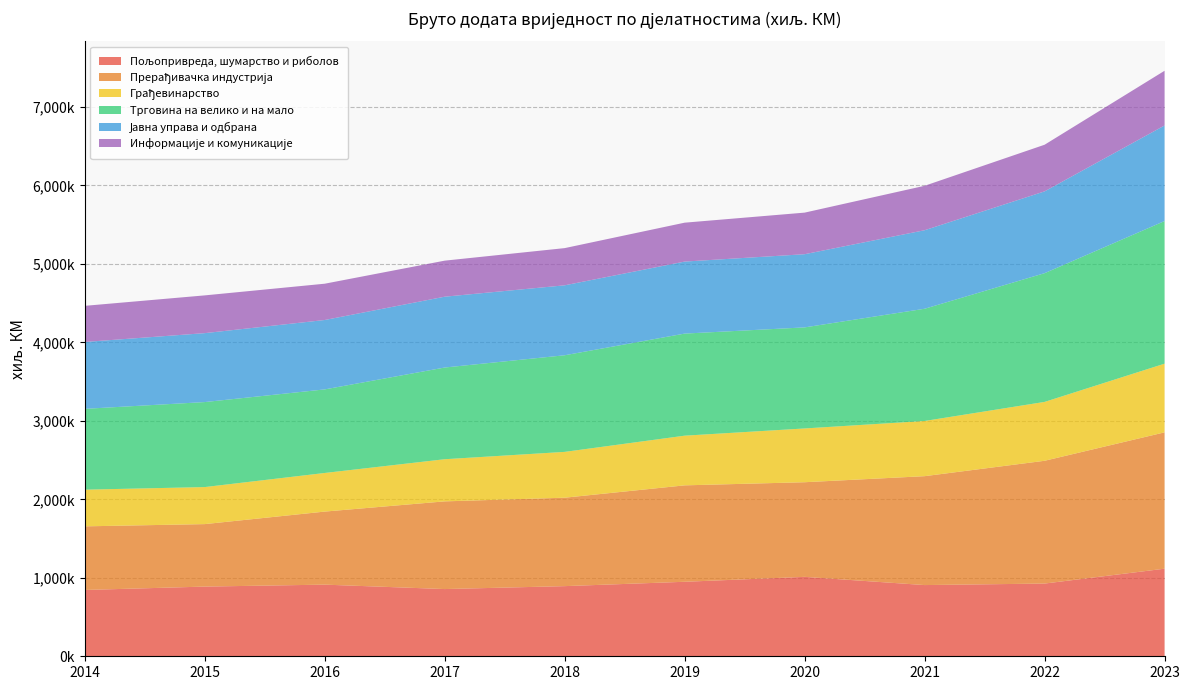

Reading left to right, what are all the values shown in this chart?

Пољопривреда, шумарство и риболов: 845113	888192	913030	856718	893960	949508	1012272	907507	926768	1116299
Прерађивачка индустрија: 810842	796303	931109	1117571	1127090	1228899	1206037	1387953	1564836	1737596
Грађевинарство: 467450	472112	492144	537208	584095	633222	685392	703468	750359	875346
Трговина на велико и на мало: 1030114	1083218	1065052	1168603	1231272	1300940	1287894	1430138	1640612	1817631
Јавна управа и одбрана: 852257	878514	884422	902709	891494	917790	932712	1000802	1042453	1218175
Информације и комуникације: 460557	481179	462606	459434	474119	495857	530005	566339	594419	697133